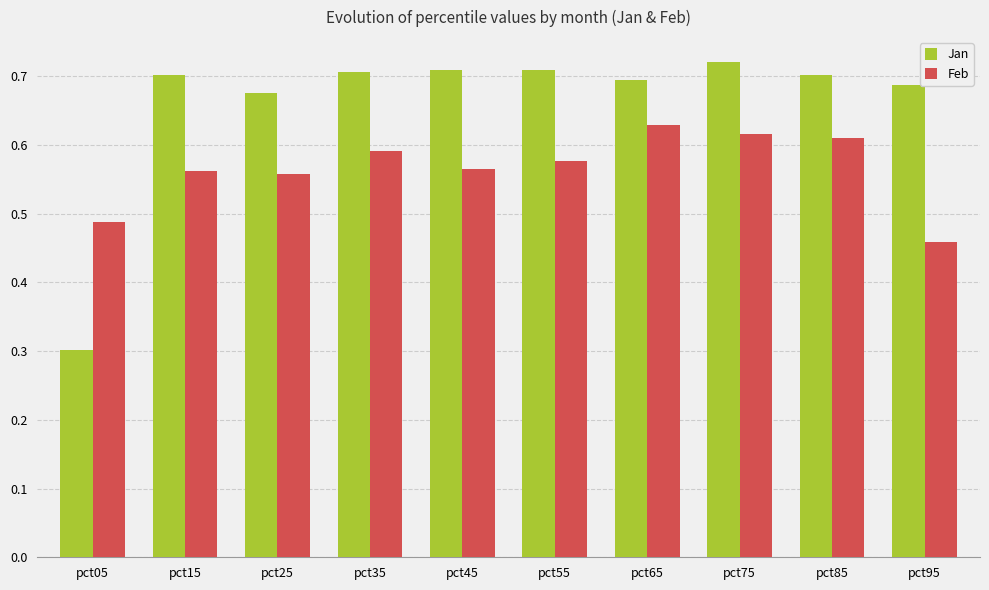

Which series changed the most between pct25 and pct45?

Jan